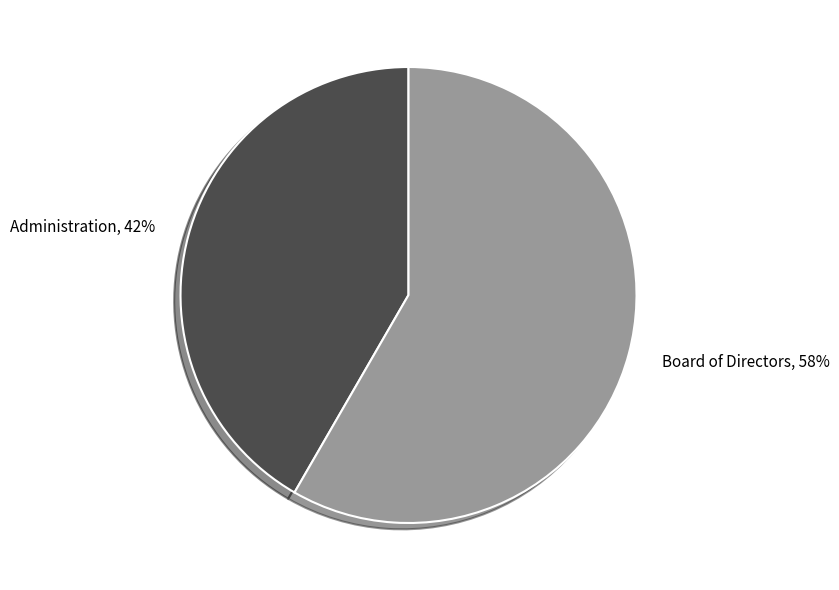

To the nearest percent, what is the combined percentage of Board of Directors and Administration?

100%